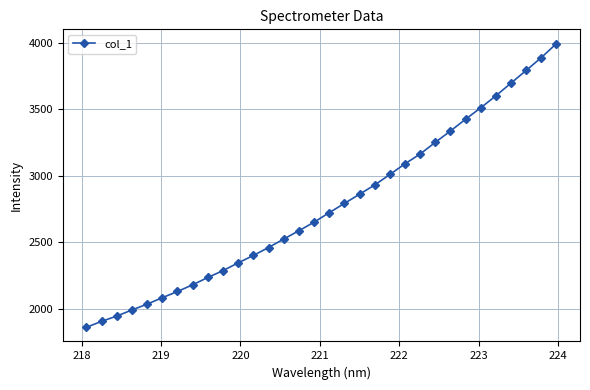

What is the value of the 12th point from the left?

2400.3